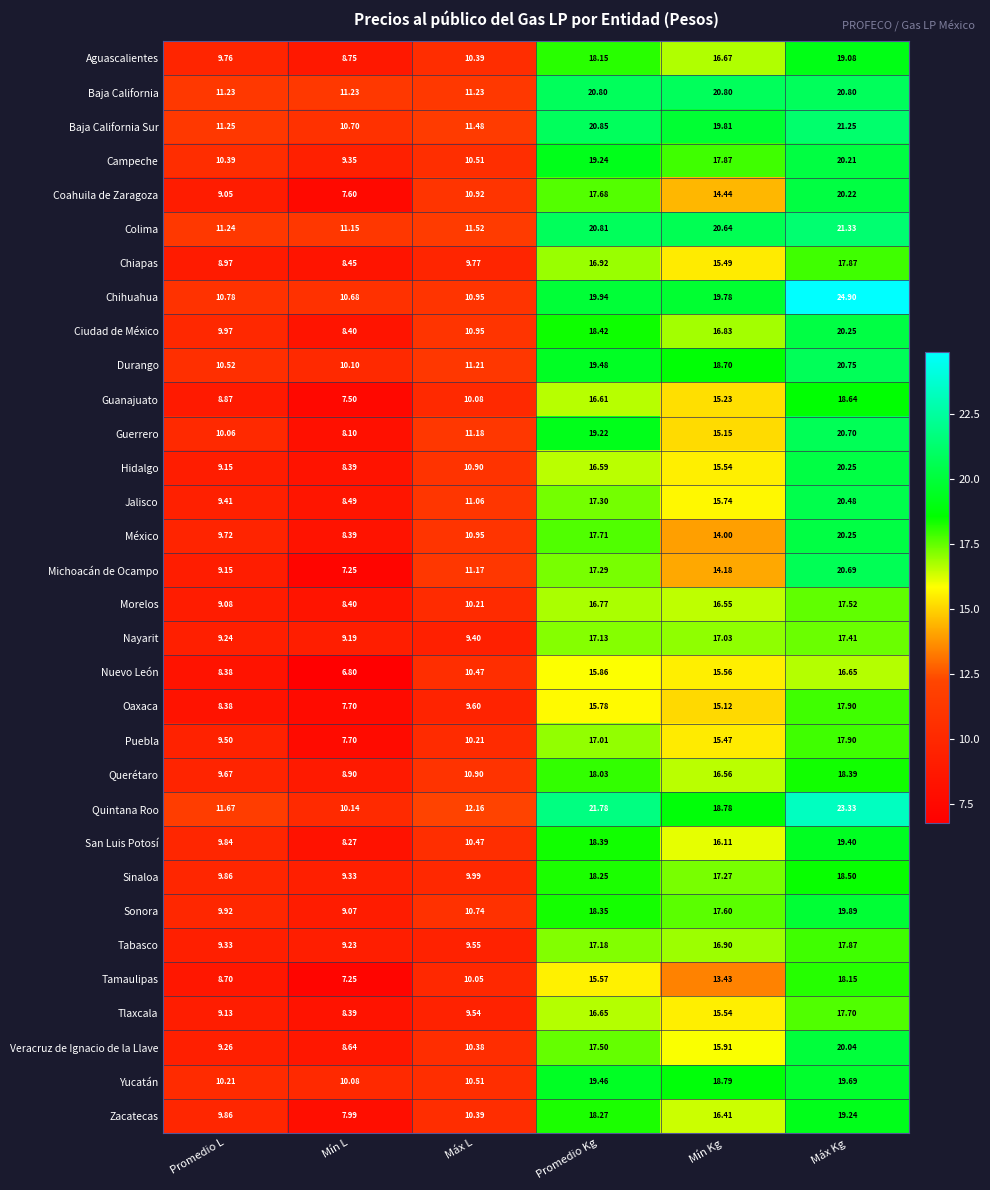

Count the number of data series in this chart.

32